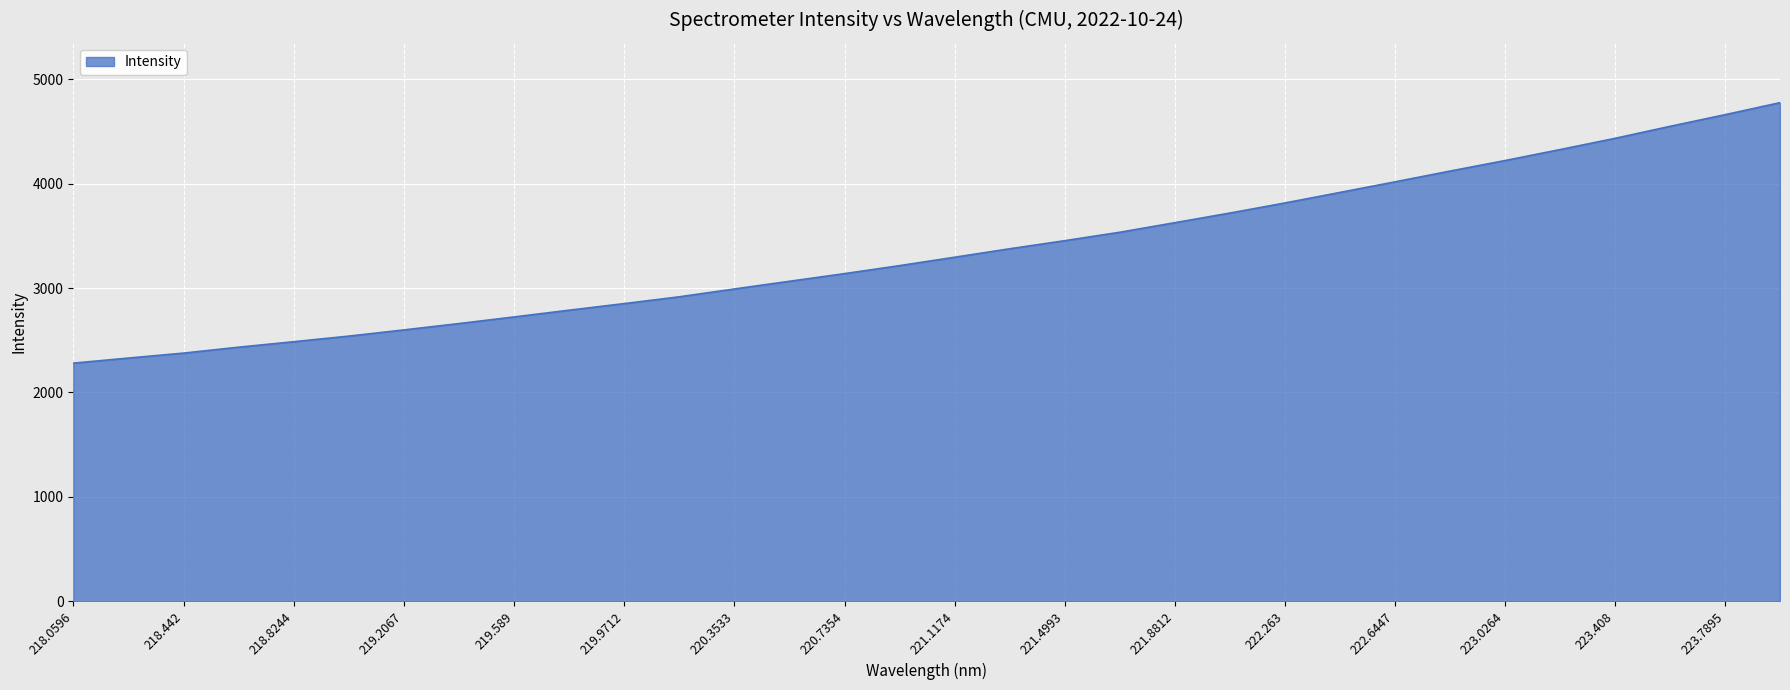

What is the greatest value displayed?

4776.4